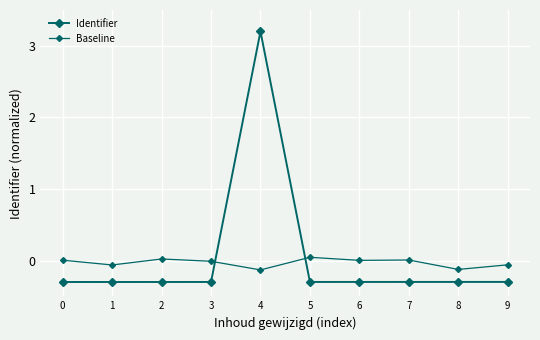

Reading left to right, list all the values displayed in this chart.

Identifier: 0=-0.3	1=-0.3	2=-0.3	3=-0.3	4=3.2	5=-0.3	6=-0.3	7=-0.3	8=-0.3	9=-0.3
Baseline: 0=0.0	1=-0.1	2=0.0	3=-0.0	4=-0.1	5=0.0	6=0.0	7=0.0	8=-0.1	9=-0.1